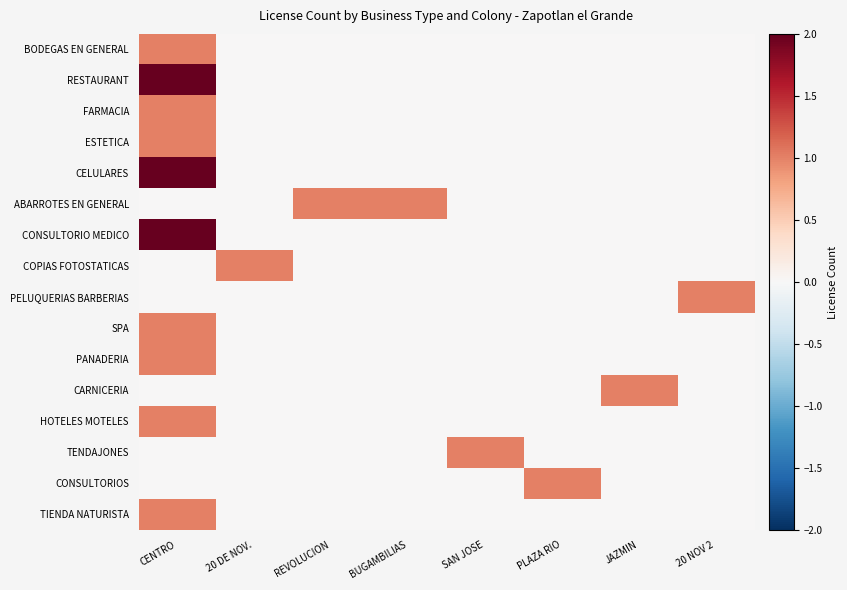

Reading left to right, extract all data points from this chart.

BODEGAS EN GENERAL: CENTRO=1	20 DE NOV.=0	REVOLUCION=0	BUGAMBILIAS=0	SAN JOSE=0	PLAZA RIO=0	JAZMIN=0	20 NOV 2=0
RESTAURANT: CENTRO=2	20 DE NOV.=0	REVOLUCION=0	BUGAMBILIAS=0	SAN JOSE=0	PLAZA RIO=0	JAZMIN=0	20 NOV 2=0
FARMACIA: CENTRO=1	20 DE NOV.=0	REVOLUCION=0	BUGAMBILIAS=0	SAN JOSE=0	PLAZA RIO=0	JAZMIN=0	20 NOV 2=0
ESTETICA: CENTRO=1	20 DE NOV.=0	REVOLUCION=0	BUGAMBILIAS=0	SAN JOSE=0	PLAZA RIO=0	JAZMIN=0	20 NOV 2=0
CELULARES: CENTRO=2	20 DE NOV.=0	REVOLUCION=0	BUGAMBILIAS=0	SAN JOSE=0	PLAZA RIO=0	JAZMIN=0	20 NOV 2=0
ABARROTES EN GENERAL: CENTRO=0	20 DE NOV.=0	REVOLUCION=1	BUGAMBILIAS=1	SAN JOSE=0	PLAZA RIO=0	JAZMIN=0	20 NOV 2=0
CONSULTORIO MEDICO: CENTRO=2	20 DE NOV.=0	REVOLUCION=0	BUGAMBILIAS=0	SAN JOSE=0	PLAZA RIO=0	JAZMIN=0	20 NOV 2=0
COPIAS FOTOSTATICAS: CENTRO=0	20 DE NOV.=1	REVOLUCION=0	BUGAMBILIAS=0	SAN JOSE=0	PLAZA RIO=0	JAZMIN=0	20 NOV 2=0
PELUQUERIAS BARBERIAS: CENTRO=0	20 DE NOV.=0	REVOLUCION=0	BUGAMBILIAS=0	SAN JOSE=0	PLAZA RIO=0	JAZMIN=0	20 NOV 2=1
SPA: CENTRO=1	20 DE NOV.=0	REVOLUCION=0	BUGAMBILIAS=0	SAN JOSE=0	PLAZA RIO=0	JAZMIN=0	20 NOV 2=0
PANADERIA: CENTRO=1	20 DE NOV.=0	REVOLUCION=0	BUGAMBILIAS=0	SAN JOSE=0	PLAZA RIO=0	JAZMIN=0	20 NOV 2=0
CARNICERIA: CENTRO=0	20 DE NOV.=0	REVOLUCION=0	BUGAMBILIAS=0	SAN JOSE=0	PLAZA RIO=0	JAZMIN=1	20 NOV 2=0
HOTELES MOTELES: CENTRO=1	20 DE NOV.=0	REVOLUCION=0	BUGAMBILIAS=0	SAN JOSE=0	PLAZA RIO=0	JAZMIN=0	20 NOV 2=0
TENDAJONES: CENTRO=0	20 DE NOV.=0	REVOLUCION=0	BUGAMBILIAS=0	SAN JOSE=1	PLAZA RIO=0	JAZMIN=0	20 NOV 2=0
CONSULTORIOS: CENTRO=0	20 DE NOV.=0	REVOLUCION=0	BUGAMBILIAS=0	SAN JOSE=0	PLAZA RIO=1	JAZMIN=0	20 NOV 2=0
TIENDA NATURISTA: CENTRO=1	20 DE NOV.=0	REVOLUCION=0	BUGAMBILIAS=0	SAN JOSE=0	PLAZA RIO=0	JAZMIN=0	20 NOV 2=0